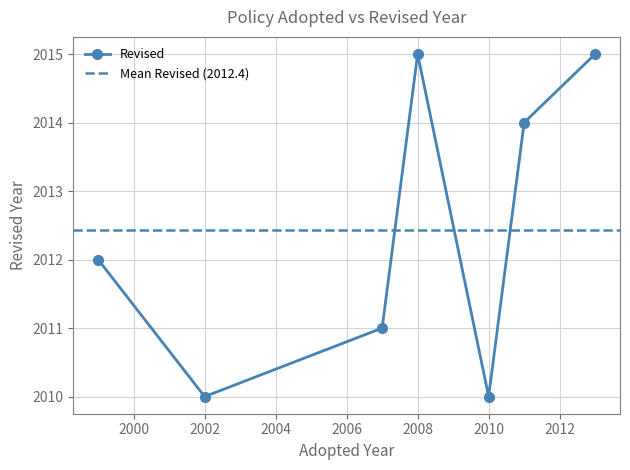

Count the values in the range 2010 to 2015.

7